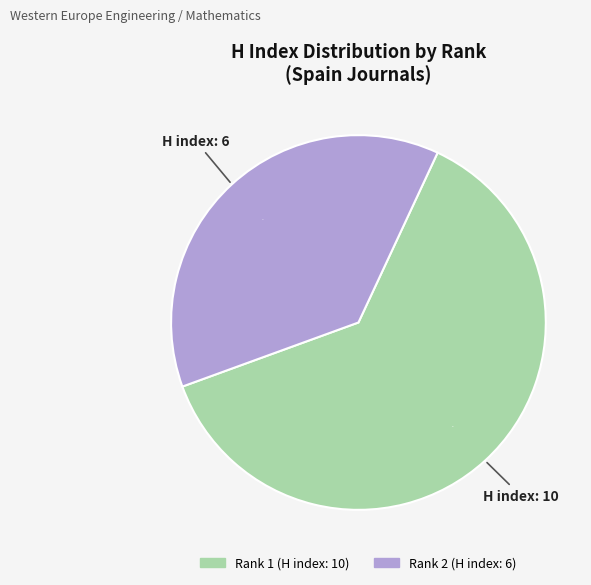

What is the largest slice in the pie chart?

Rank 1 (H index: 10)